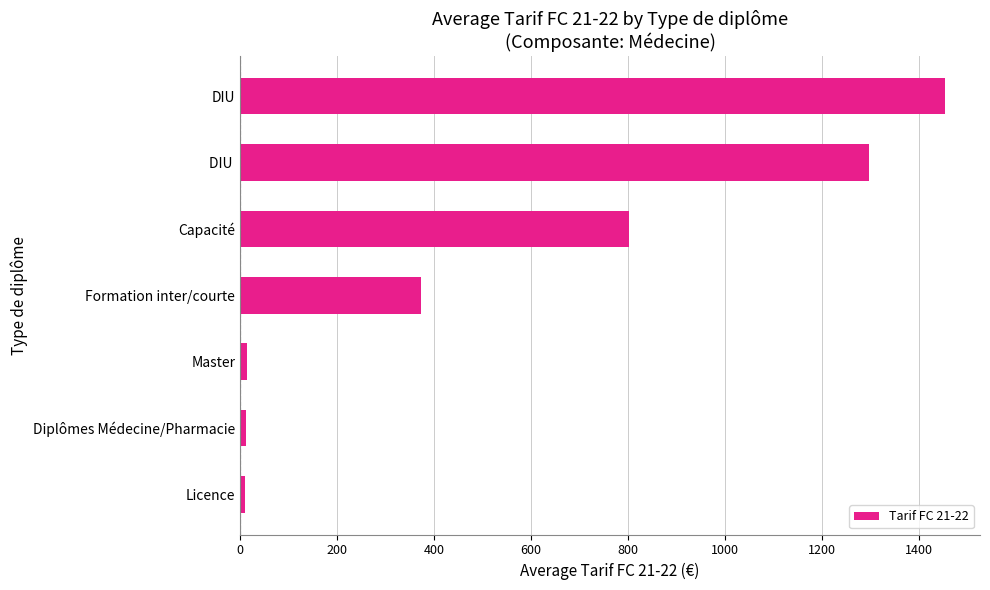

Approximately how many times larger is the value at DIU compared to Capacité?

1.8